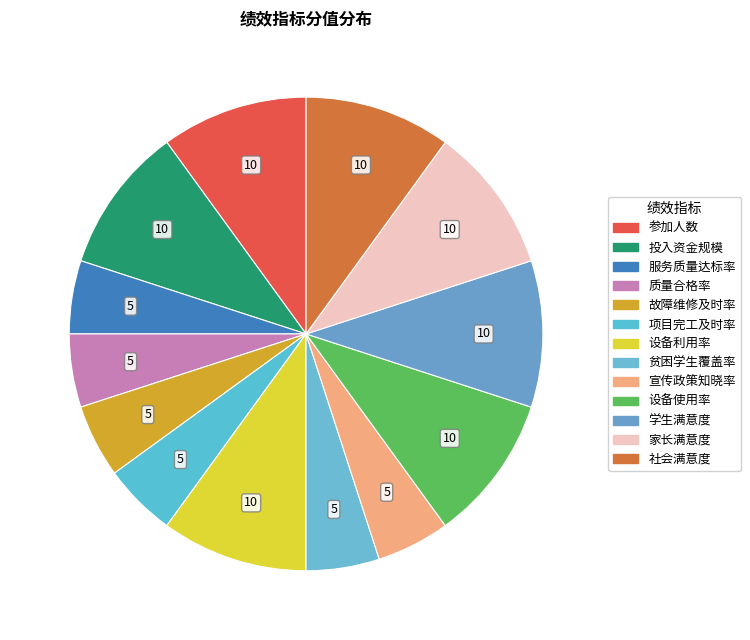

How many segments does this pie chart have?

13